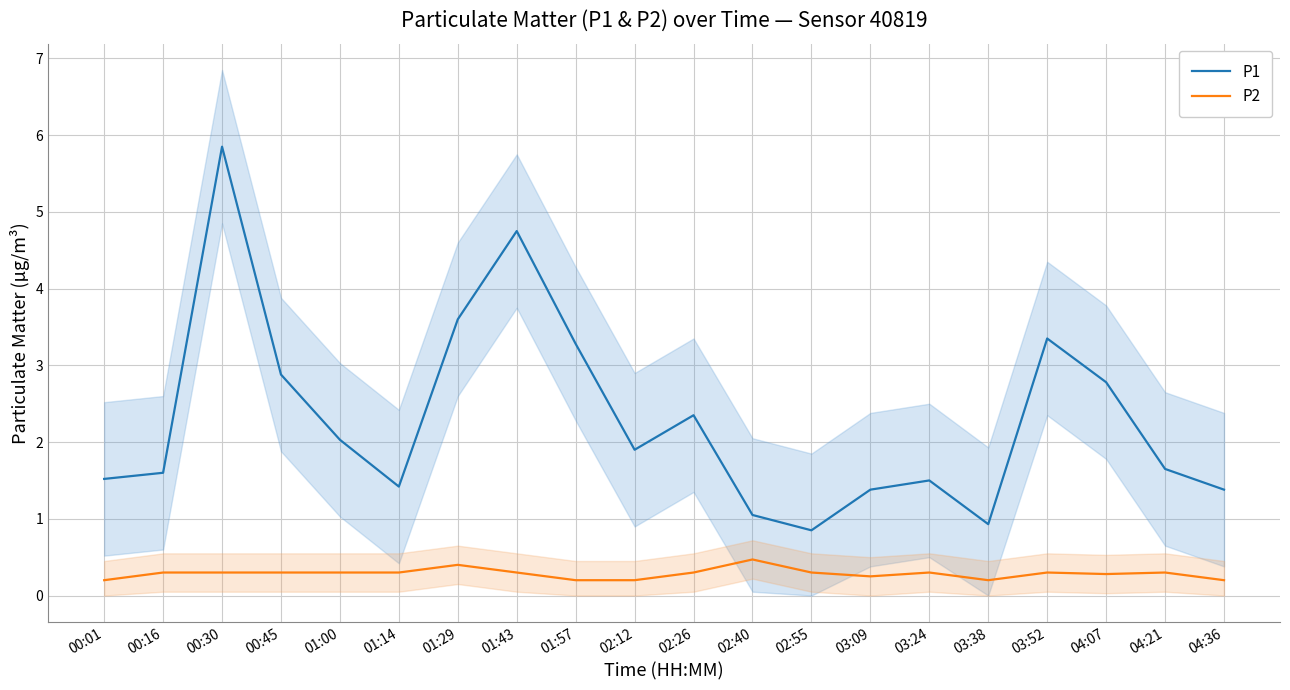

What is the value of the P2 point at the 5th from the left?

0.3